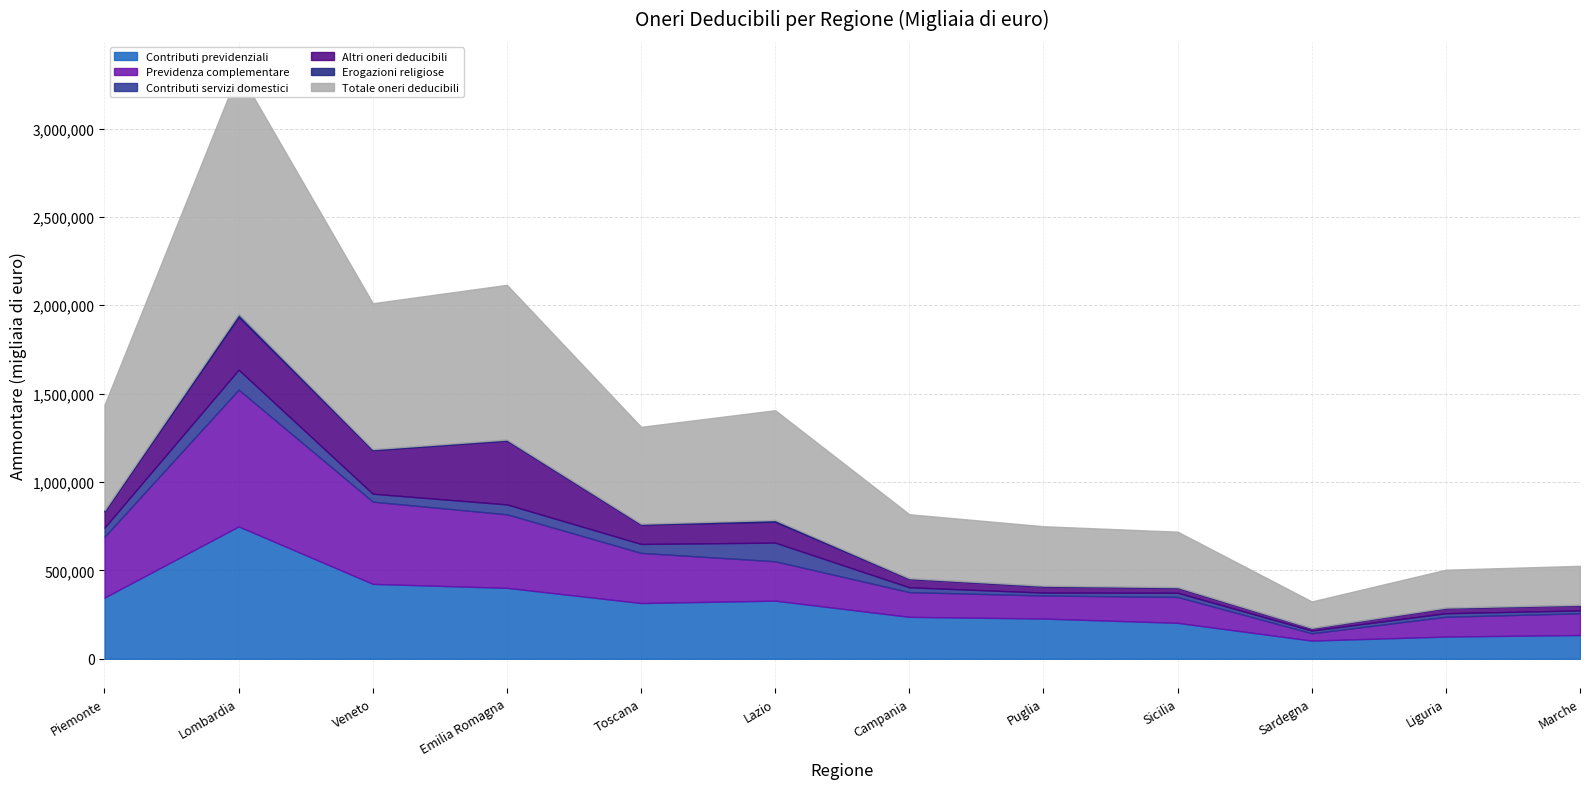

True or false: Erogazioni religiose has a value of 9917 at Lazio.

True